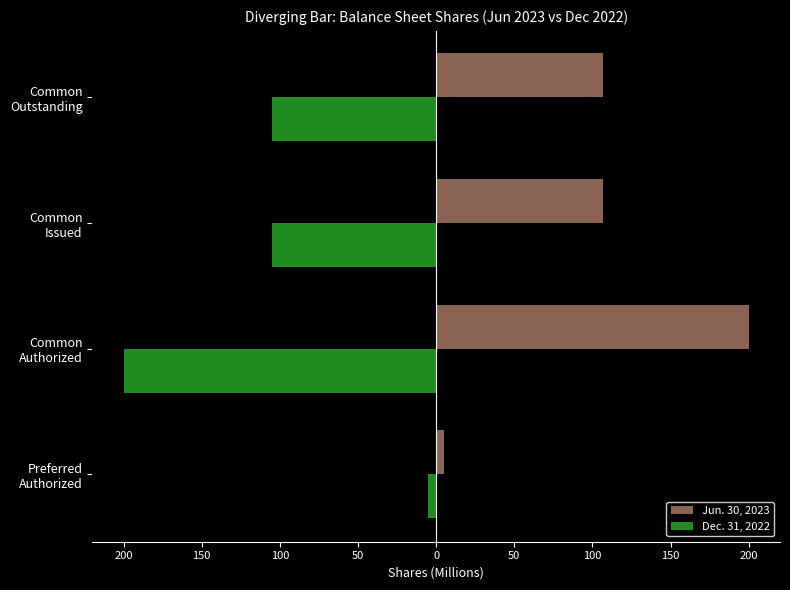

What is the maximum value shown in the chart?

200.0